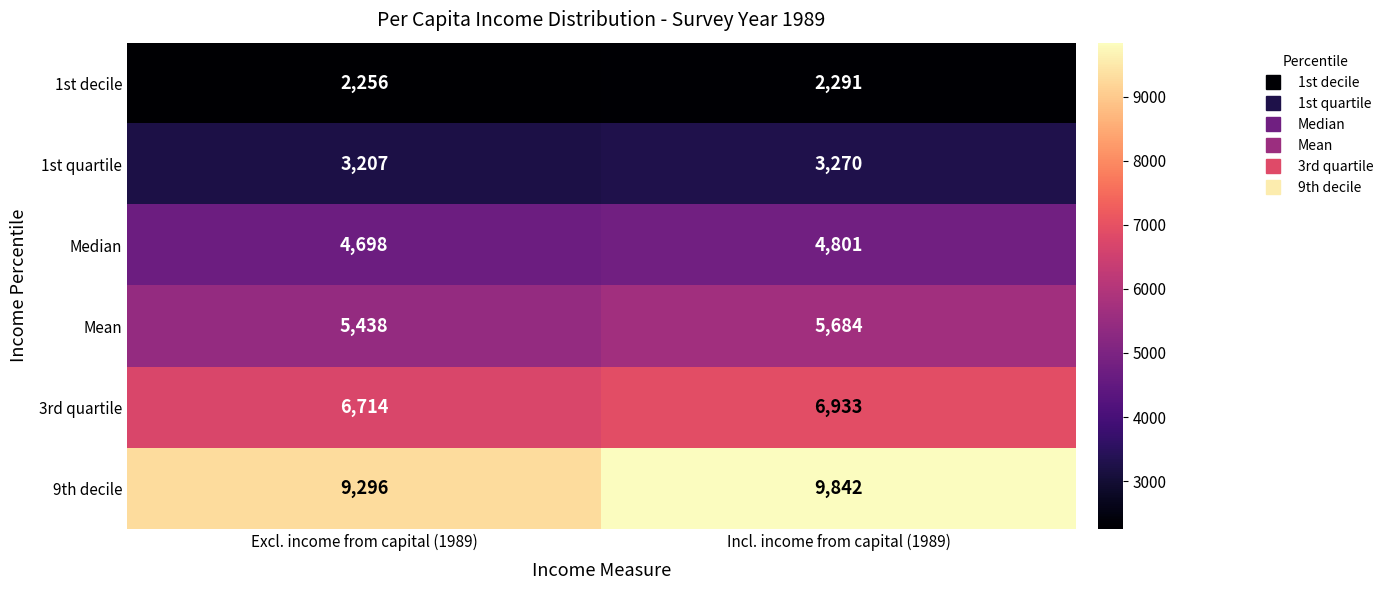

Reading left to right, list all the values displayed in this chart.

1st decile: 2256	2291
1st quartile: 3207	3270
Median: 4698	4801
Mean: 5438	5684
3rd quartile: 6714	6933
9th decile: 9296	9842